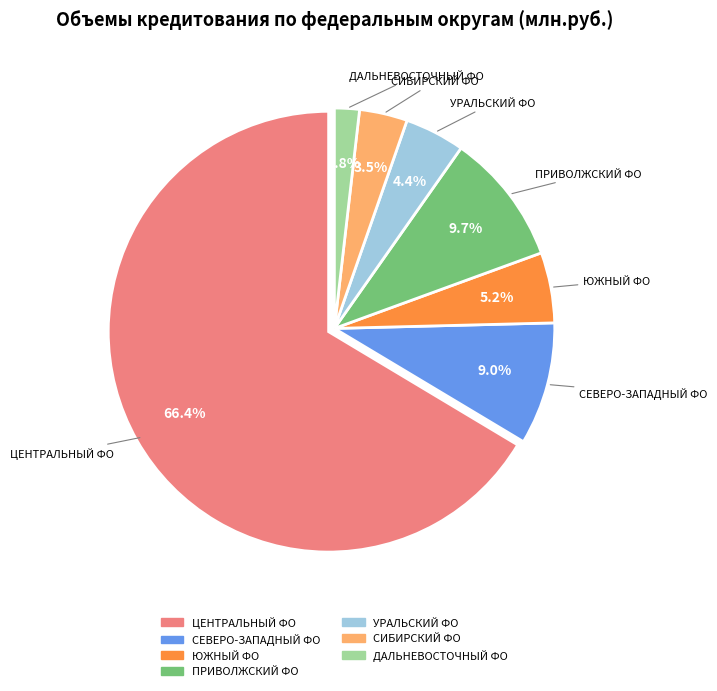

To the nearest percent, what is the difference between the largest and smallest slice percentages?

65%